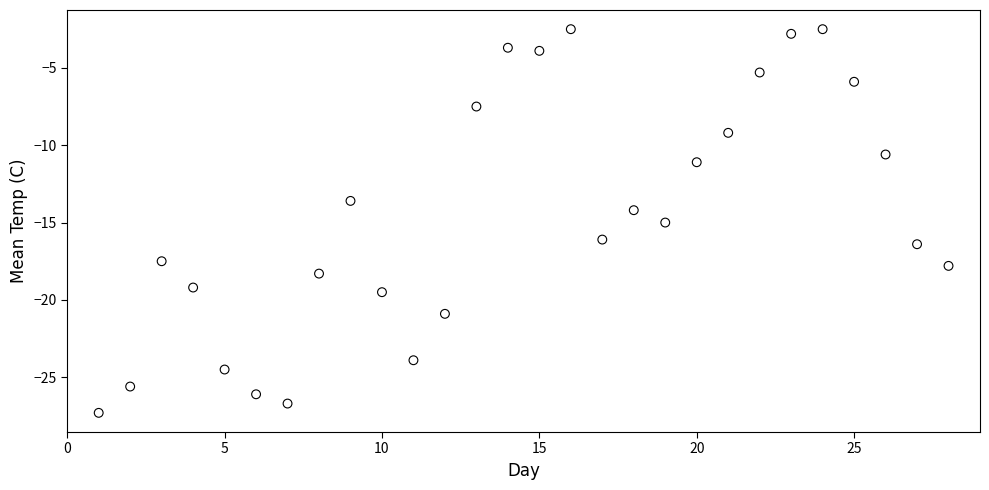

What is the range of X values (max minus min)?

27.0